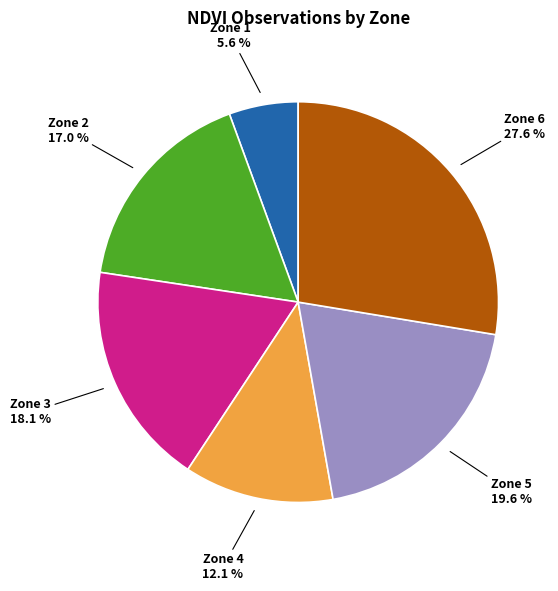

Is there any slice that represents more than half of the pie?

No